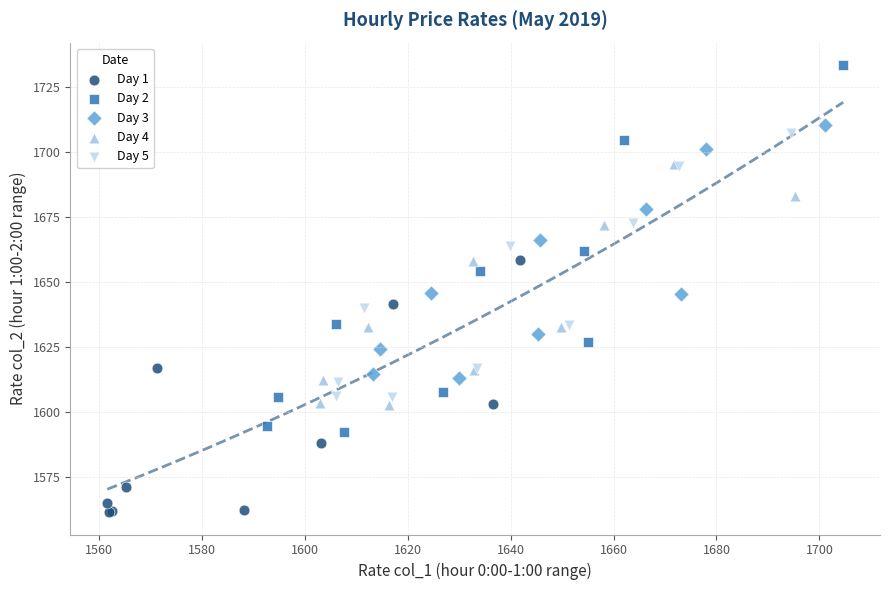

Which series contains the lowest Y value?

Day 1